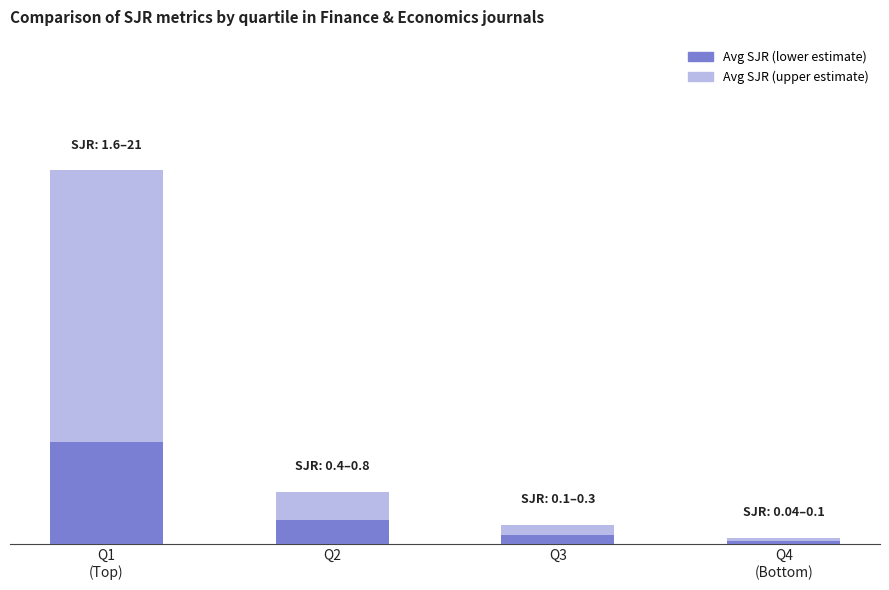

Which series has the widest spread of values?

Avg SJR (upper estimate)